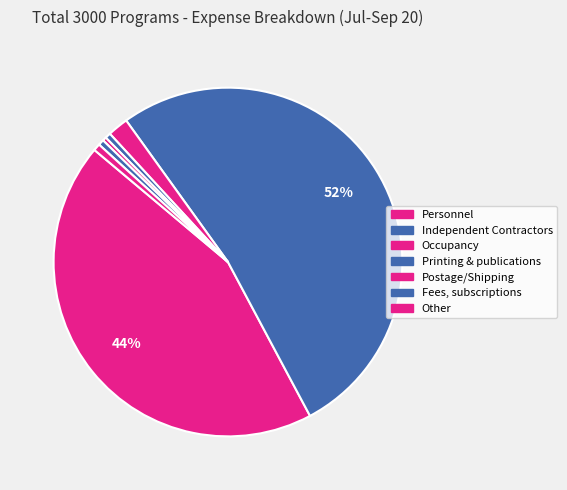

How many segments does this pie chart have?

7